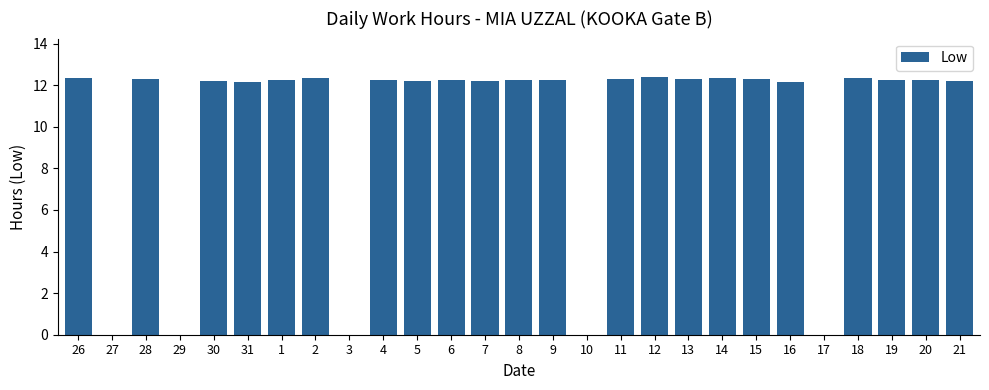

At which label does the data first exceed 12?

26